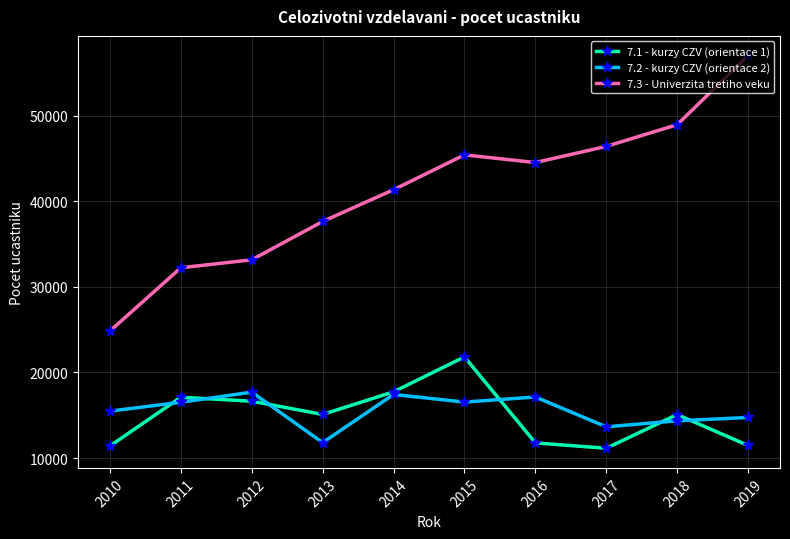

Where does the 7.1 - kurzy CZV (orientace 1) series first go above 15097?

2011